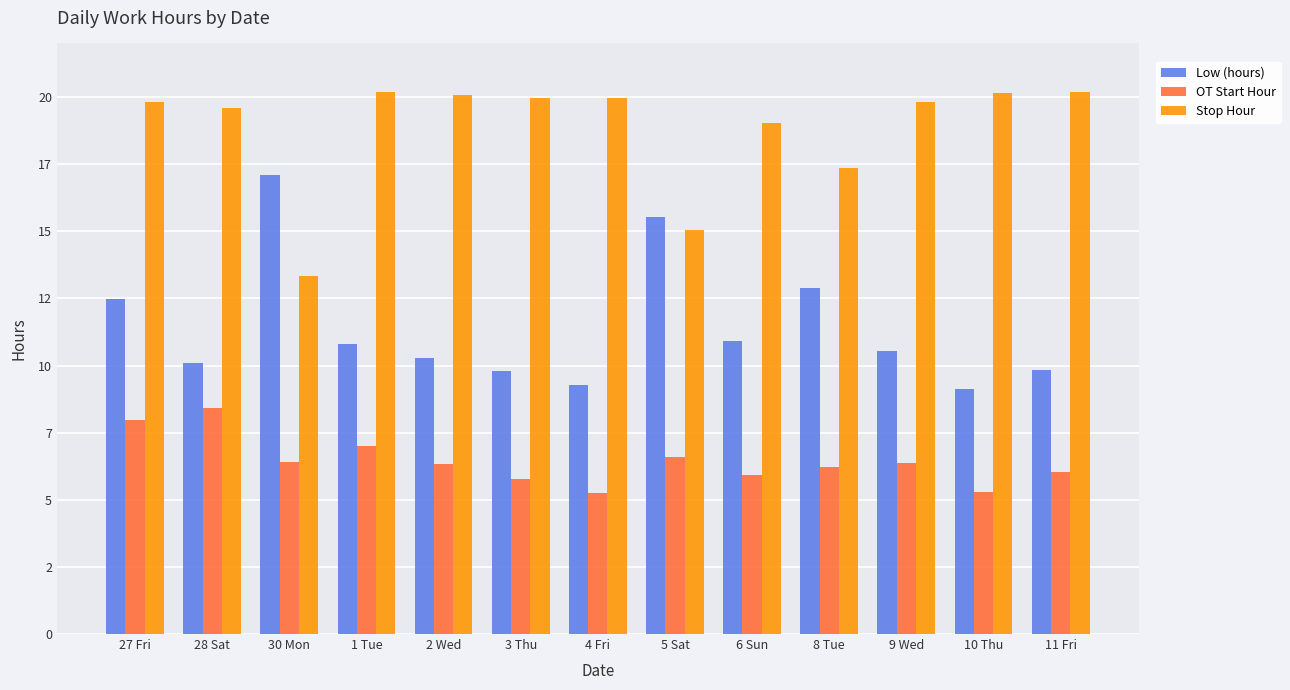

Which category has the highest value across all series?

1 Tue